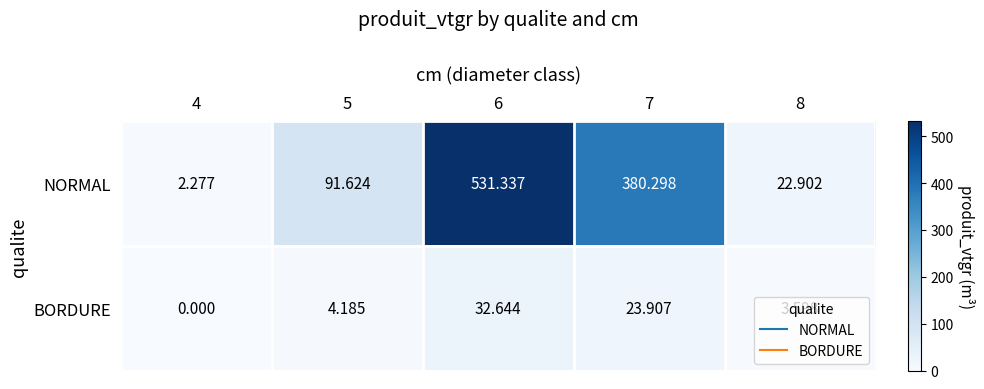

Which series changed the most between 5 and 6?

NORMAL